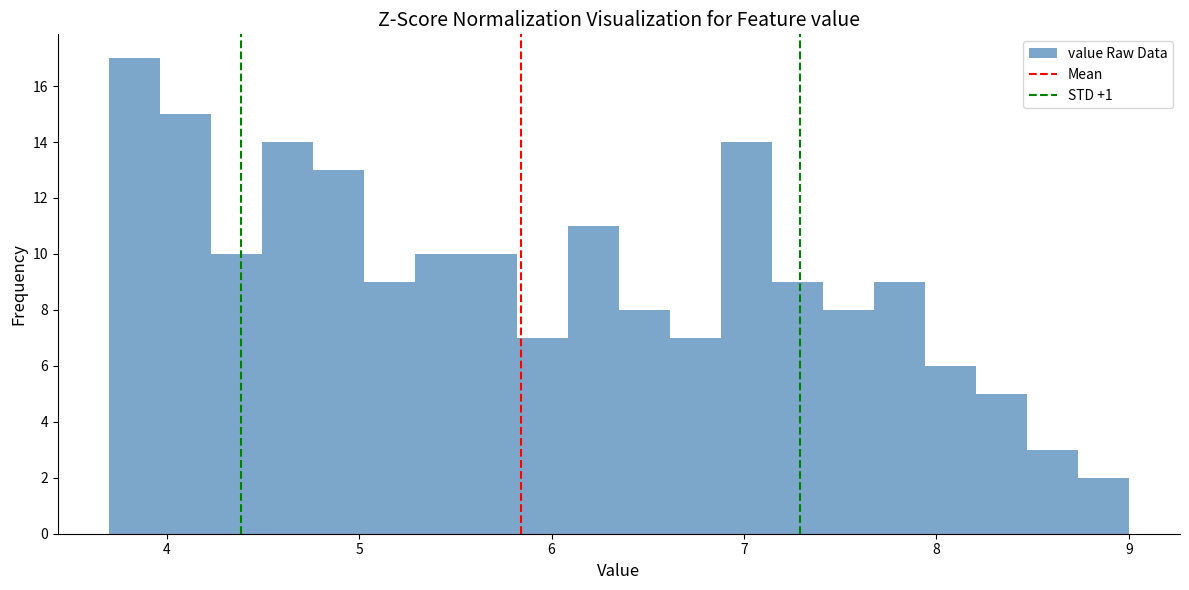

Read against the x-axis, roughly where is the centre of the tallest bar?

3.8